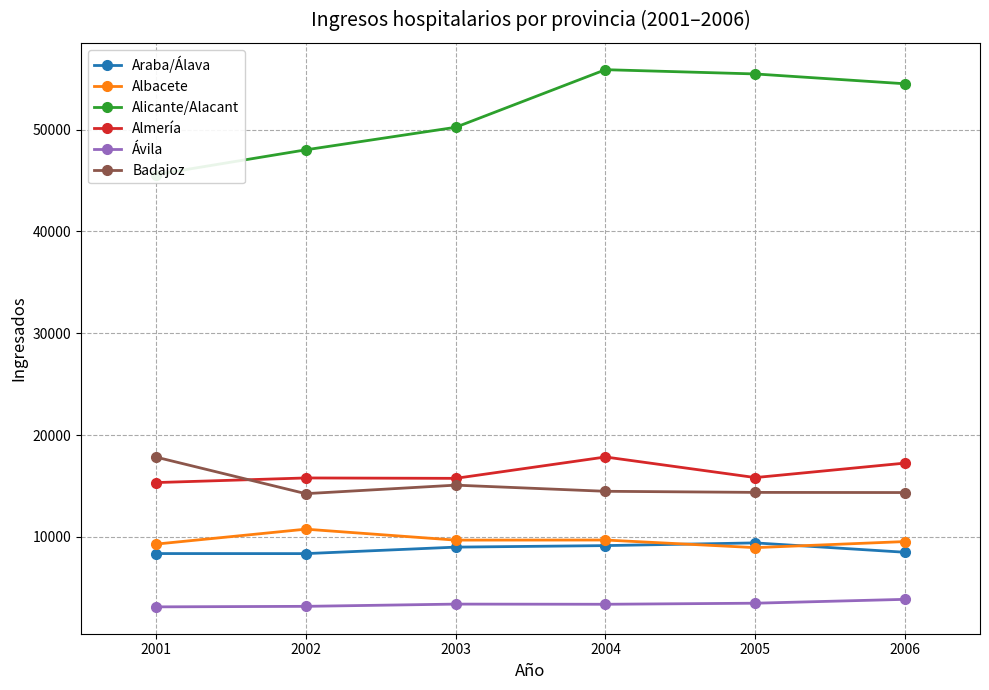

What is the sum of the Ávila values at 2003 and 2005?

6896